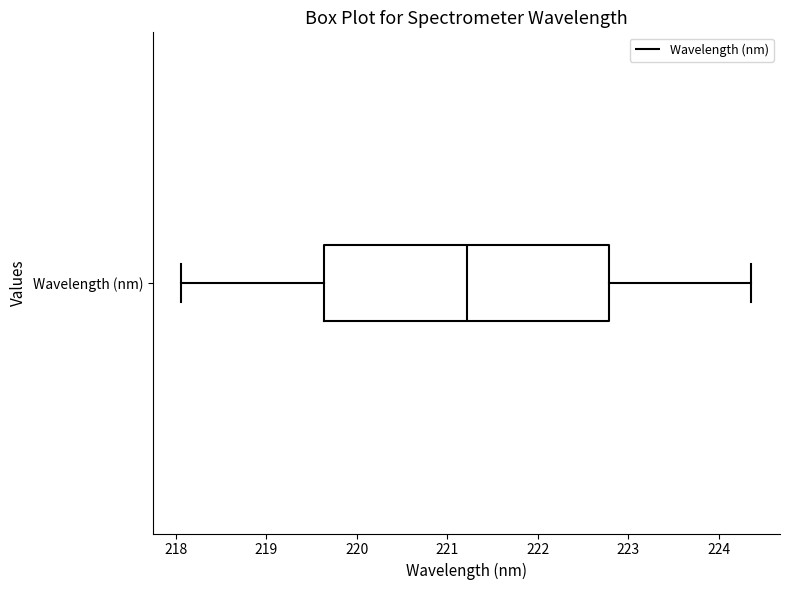

Read this box plot against the x-axis: the position of the median line, the range covered by the box, and the ends of both whiskers. The values are not printed on the chart, so give them approximately, as read against the axis.

median 221.2, box 219.6 to 222.8, whiskers 218.1 to 224.4